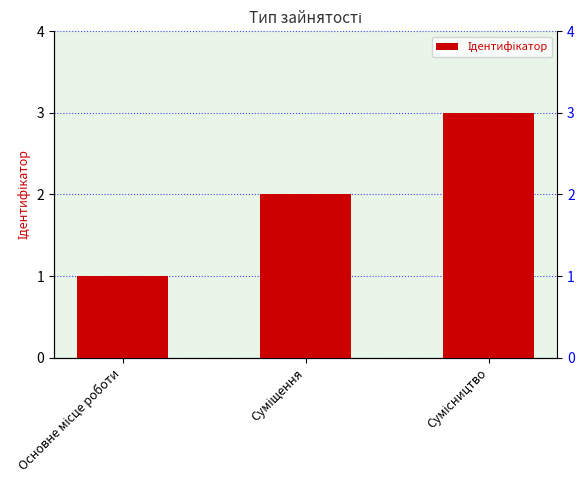

Where is the data nearest to the value 2?

Суміщення